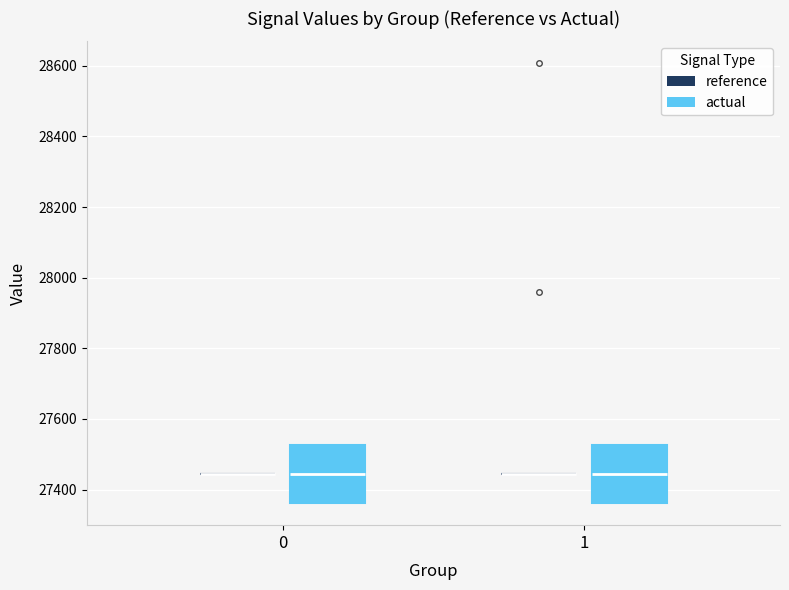

Where is the lower edge of the box for 0 (actual) on the y-axis? The values are not printed on the chart, so give them approximately, as read against the axis.

27360